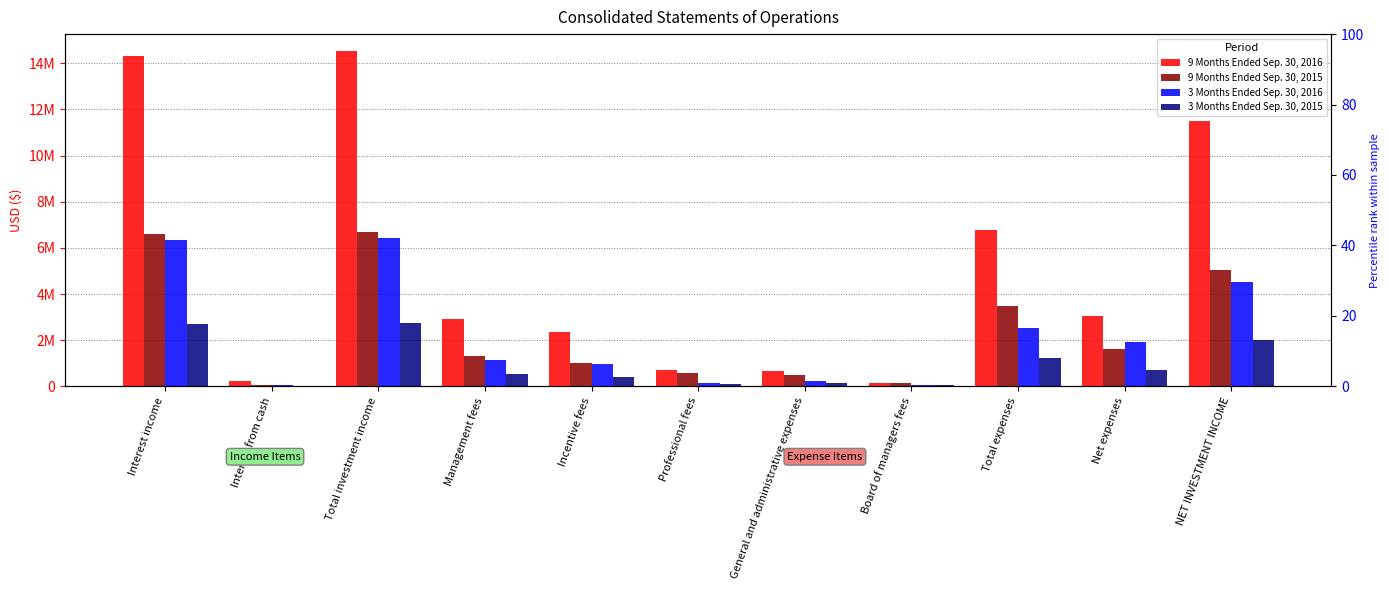

Where is 3 Months Ended Sep. 30, 2016 nearest to the value 3231030?

Total expenses